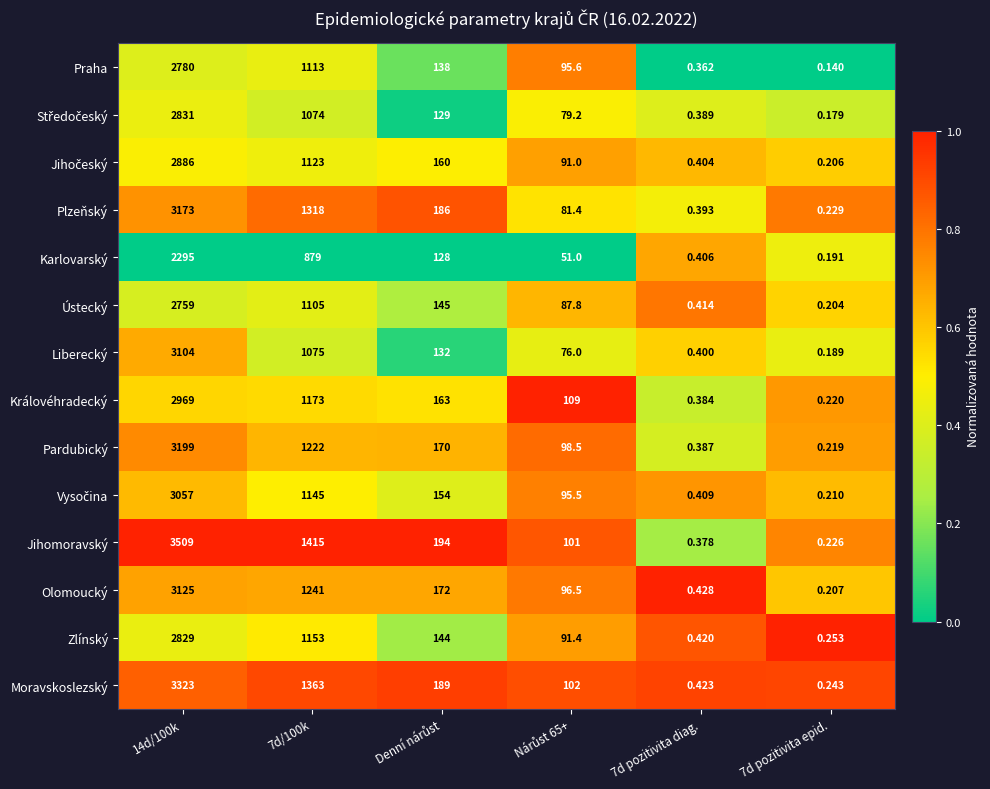

At which category is the sum across all series the highest?

14d/100k